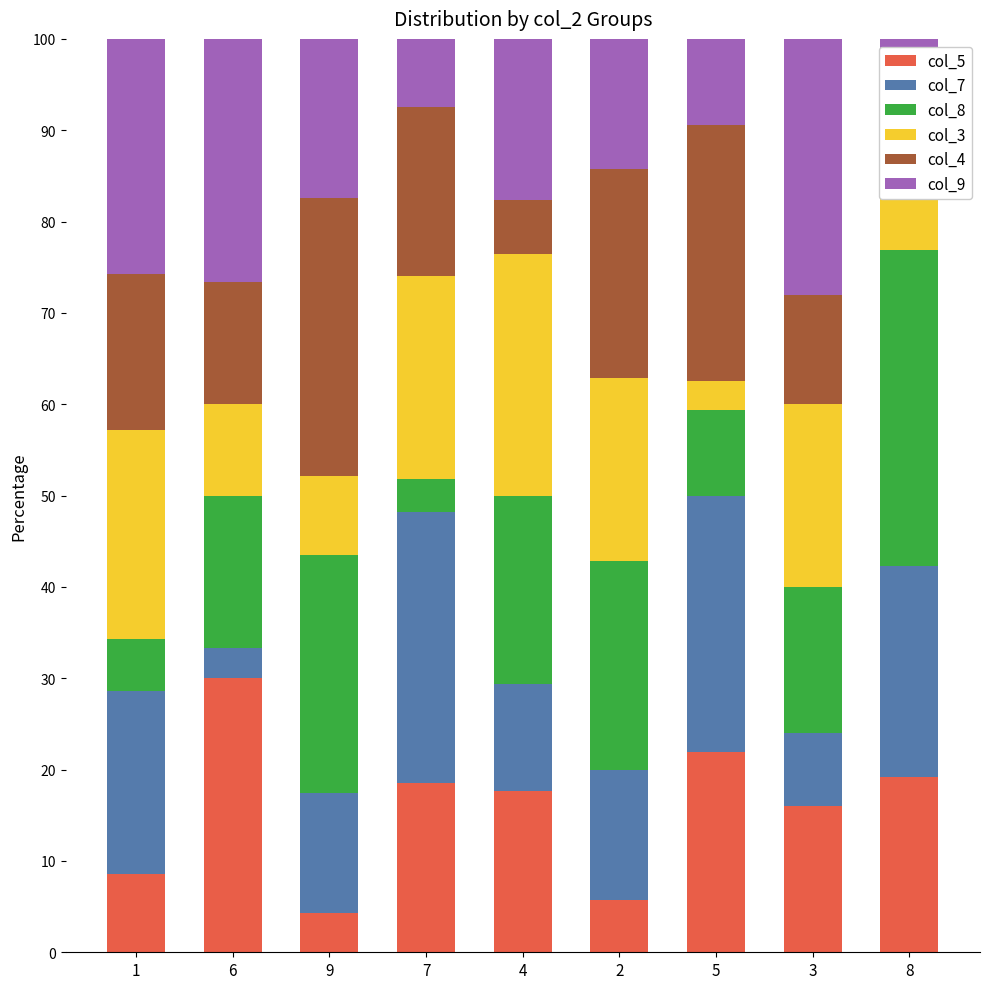

What value does the col_5 series have at 8?

19.2